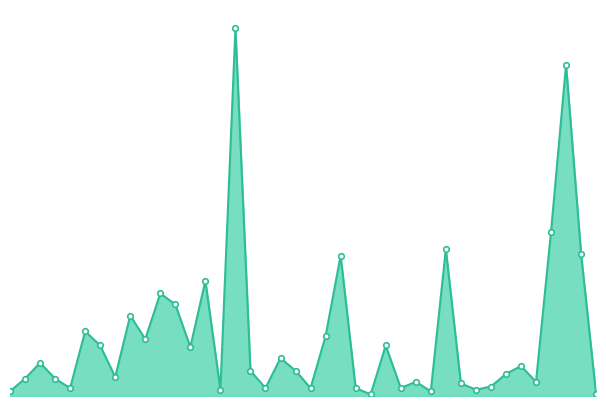

At which category does the data reach its first local valley?

5